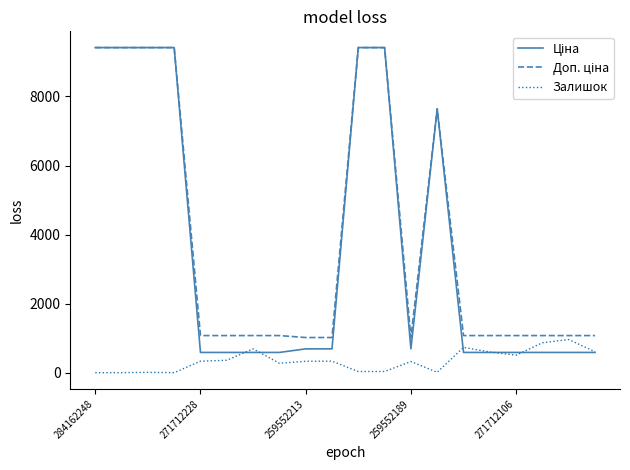

What is the maximum value shown in the chart?

9416.9